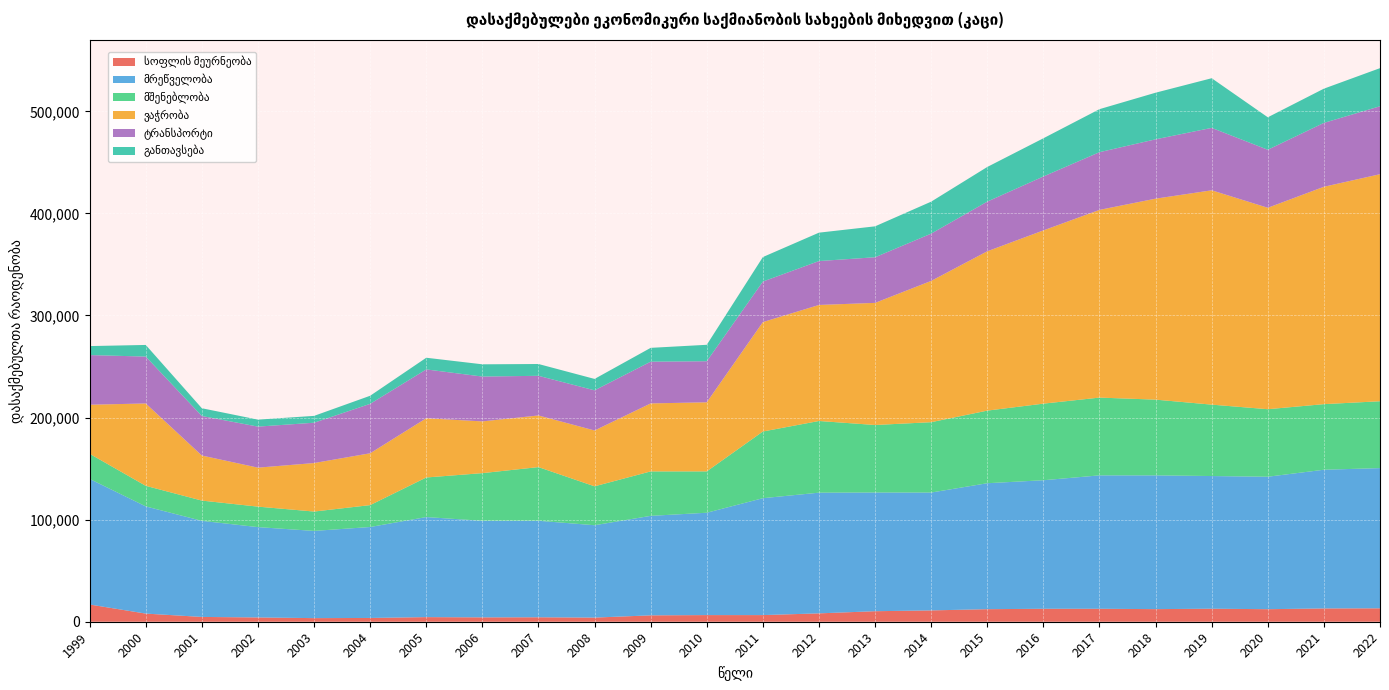

Reading left to right, what are all the values shown in this chart?

სოფლის მეურნეობა: 1999=16871	2000=7973	2001=4702	2002=4203	2003=3533	2004=3702	2005=4514	2006=4275	2007=4364	2008=4051	2009=6252	2010=6509	2011=6504	2012=8196	2013=10307	2014=11098	2015=12295	2016=12691	2017=12699	2018=12347	2019=12753	2020=12286	2021=13014	2022=13140
მრეწველობა: 1999=123025	2000=105010	2001=94124	2002=88490	2003=85441	2004=89100	2005=98022	2006=94607	2007=94532	2008=90487	2009=97463	2010=100266	2011=114521	2012=118244	2013=116284	2014=115463	2015=123392	2016=125923	2017=130688	2018=131029	2019=129970	2020=129759	2021=135883	2022=137363
მშენებლობა: 1999=24618	2000=20167	2001=19849	2002=20059	2003=18968	2004=21442	2005=38776	2006=46690	2007=52589	2008=38117	2009=43549	2010=40516	2011=65328	2012=70217	2013=66135	2014=68914	2015=71129	2016=75034	2017=76187	2018=74192	2019=69956	2020=66146	2021=64258	2022=65489
ვაჭრობა: 1999=48068	2000=80673	2001=44135	2002=38186	2003=47507	2004=50784	2005=58022	2006=50680	2007=50591	2008=54696	2009=66609	2010=67672	2011=107190	2012=113662	2013=119638	2014=138411	2015=156089	2016=169699	2017=183884	2018=196883	2019=209953	2020=197335	2021=212942	2022=222427
ტრანსპორტი: 1999=48652	2000=45924	2001=38737	2002=40201	2003=39508	2004=48425	2005=47840	2006=43930	2007=38844	2008=39324	2009=40884	2010=40224	2011=39707	2012=43009	2013=44693	2014=46315	2015=48667	2016=52831	2017=56520	2018=58137	2019=61163	2020=56828	2021=62592	2022=66554
განთავსება: 1999=8801	2000=11399	2001=7590	2002=6856	2003=6701	2004=7920	2005=11437	2006=11993	2007=11554	2008=11184	2009=13540	2010=16106	2011=24003	2012=27821	2013=30285	2014=31330	2015=33925	2016=37431	2017=42154	2018=45663	2019=48634	2020=31823	2021=33526	2022=37336